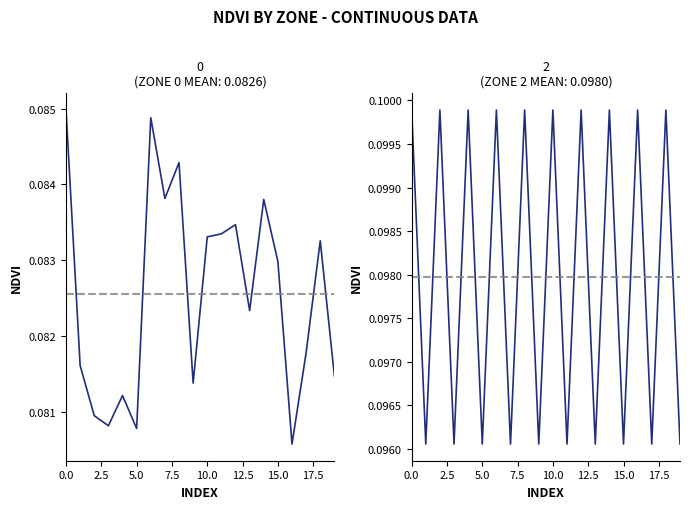

True or false: Zone 0 and Zone 2 cross at least once.

False